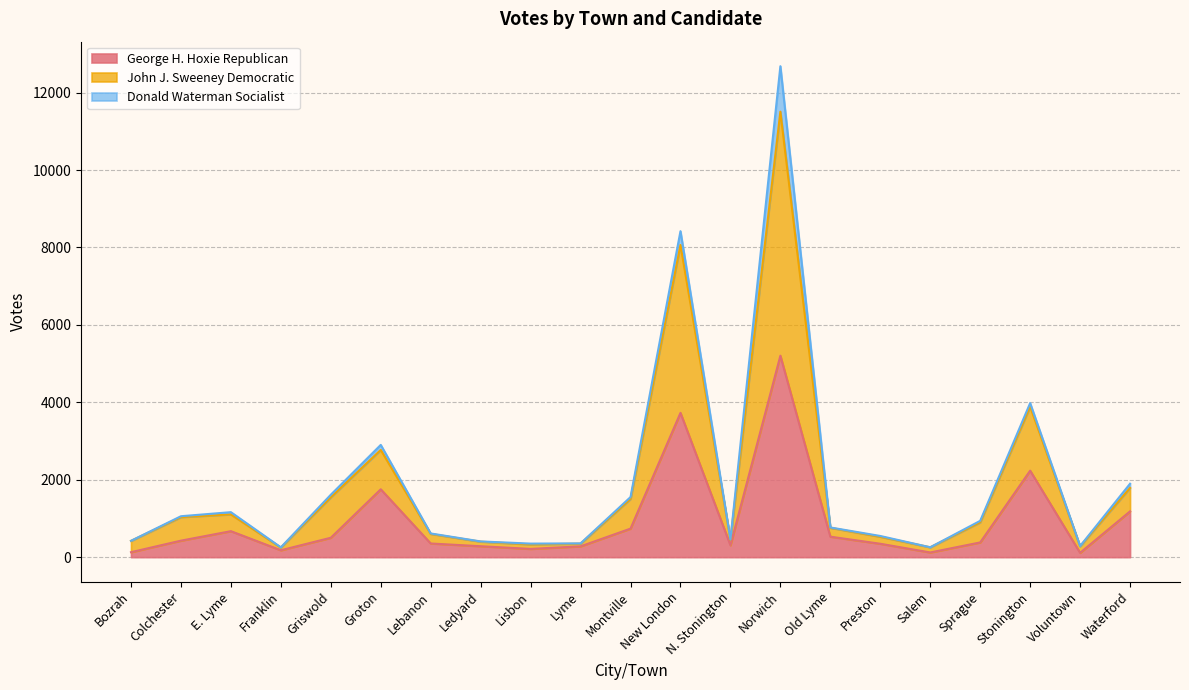

Is the value of George H. Hoxie Republican at Waterford greater than the value of John J. Sweeney Democratic at Old Lyme?

Yes